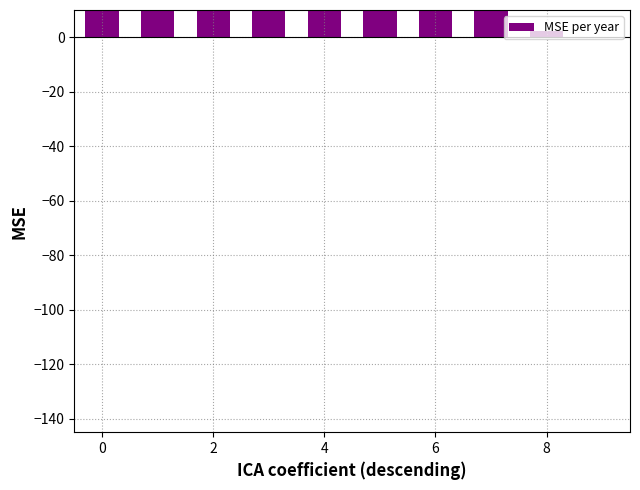

Are the bars grouped side by side (vs. stacked)?

No